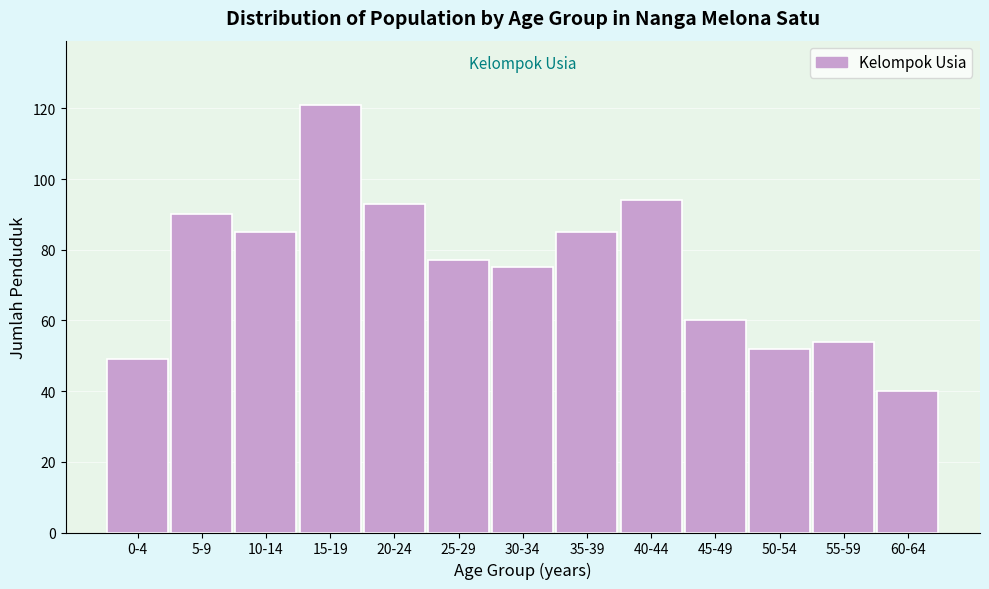

Reading left to right, extract all data points from this chart.

0-4=49	5-9=90	10-14=85	15-19=121	20-24=93	25-29=77	30-34=75	35-39=85	40-44=94	45-49=60	50-54=52	55-59=54	60-64=40